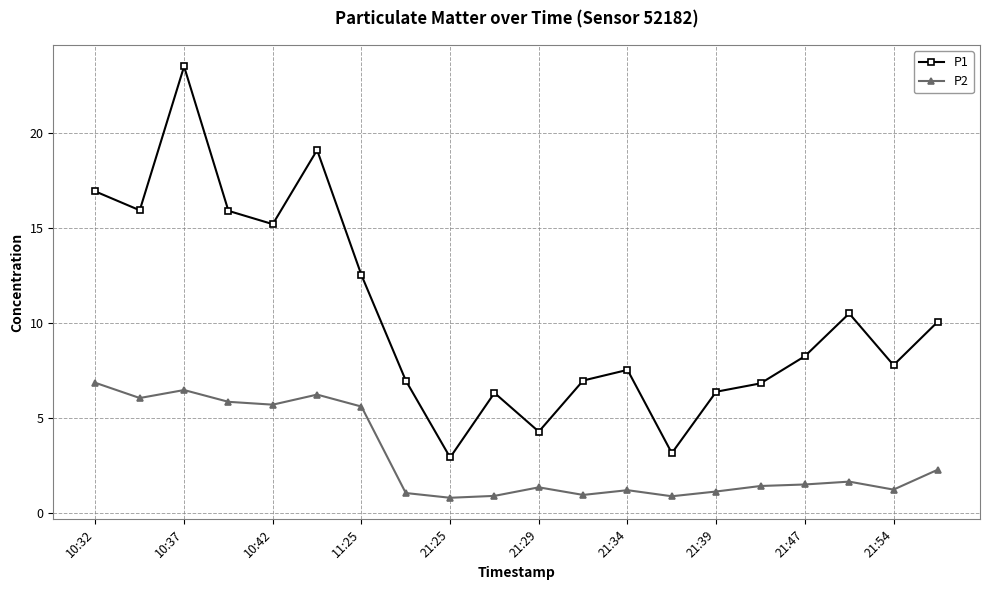

True or false: P2 and P1 intersect in this chart.

False